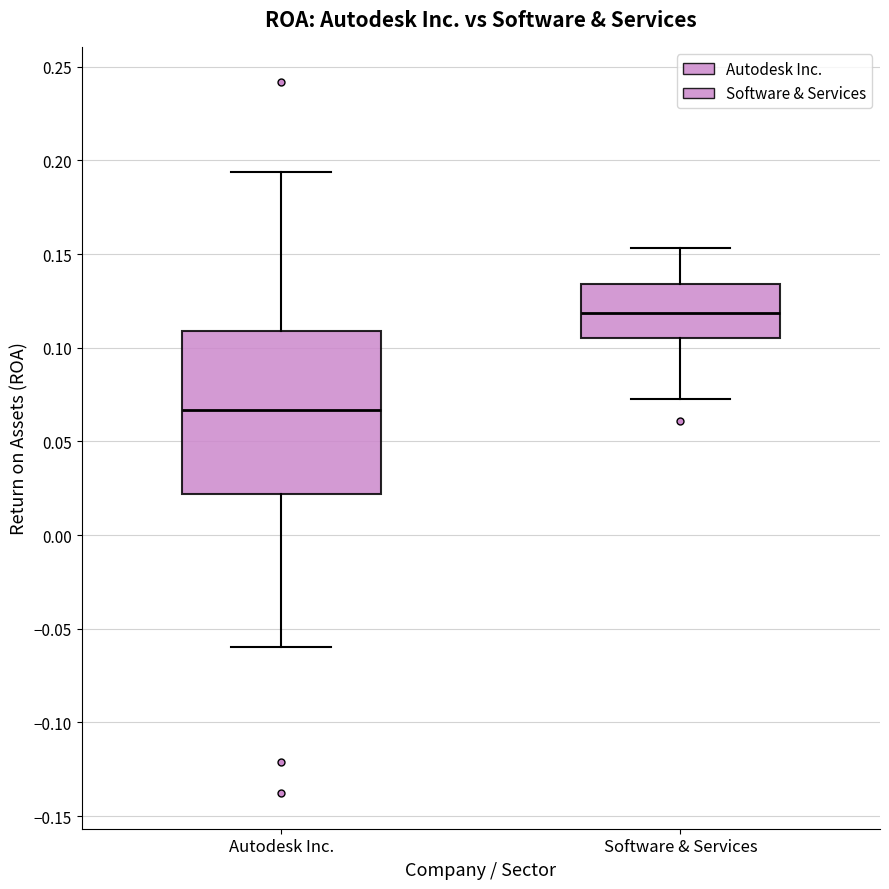

Comparing the boxes themselves (not the whiskers), which one is the tallest?

Autodesk Inc.